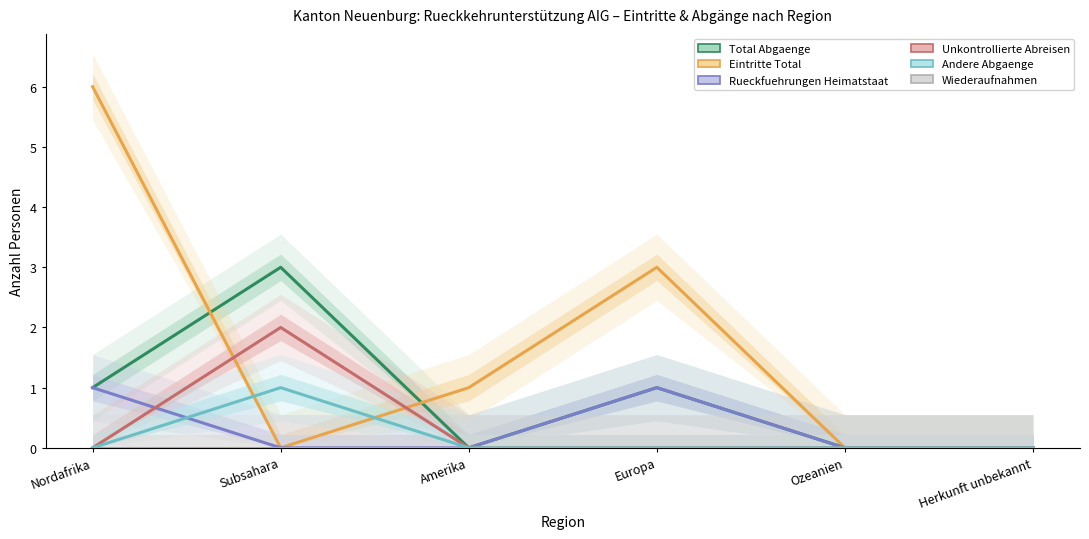

What is the difference between the second highest and second lowest values in the Total Abgaenge series?

1